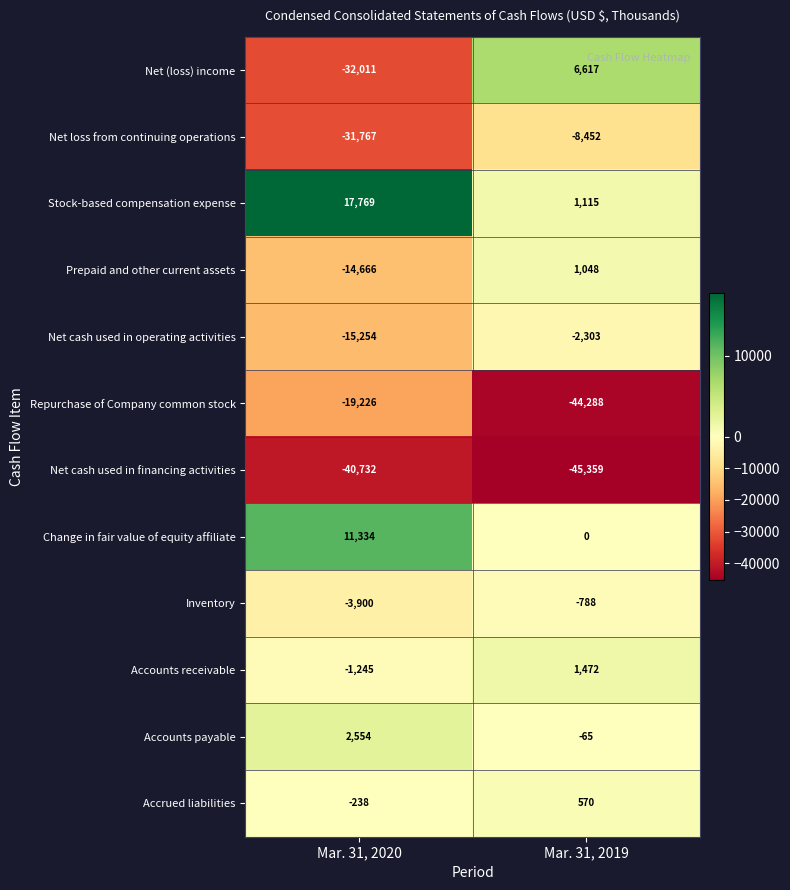

Which series has the largest total across all categories?

Stock-based compensation expense